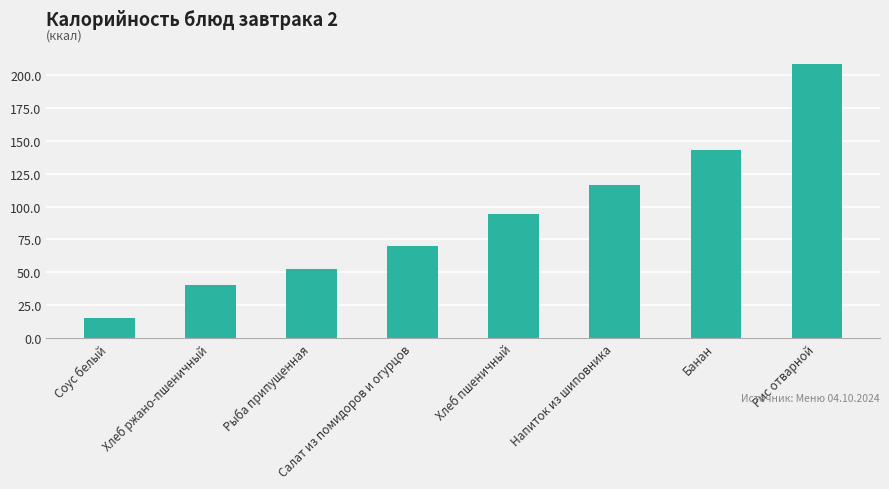

The value at Рис отварной is 55.5. True or false?

False